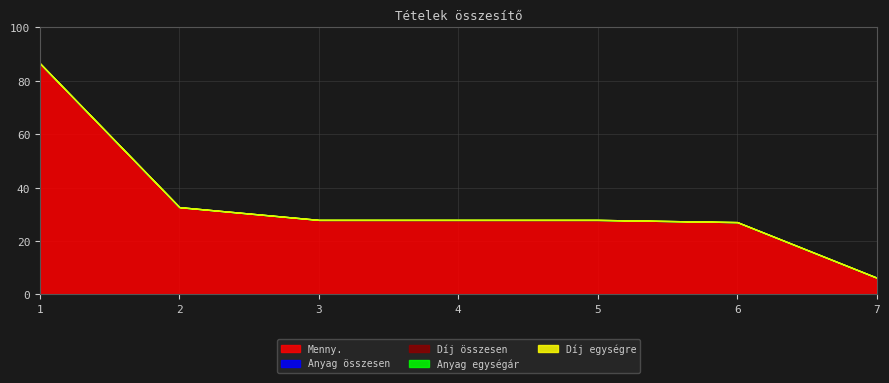

Reading left to right, extract all data points from this chart.

Menny.: 86.6	32.7	27.9	27.9	27.9	27.1	6.3
Anyag összesen: 0.0	0.0	0.0	0.0	0.0	0.0	0.0
Díj összesen: 0.0	0.0	0.0	0.0	0.0	0.0	0.0
Anyag egységár: 0.0	0.0	0.0	0.0	0.0	0.0	0.0
Díj egységre: 0.0	0.0	0.0	0.0	0.0	0.0	0.0